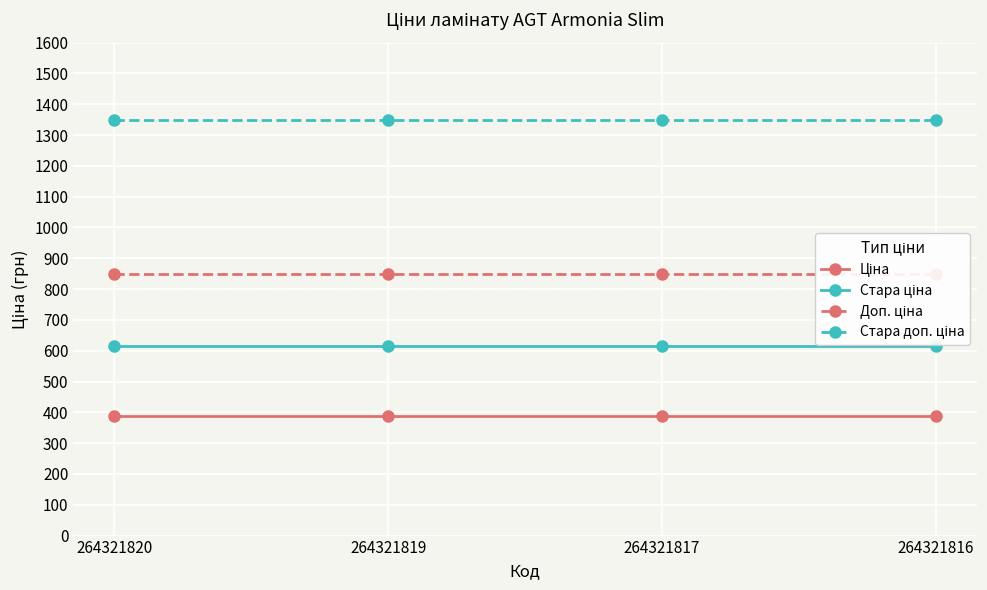

Between 264321820 and 264321817, which is larger?

264321820